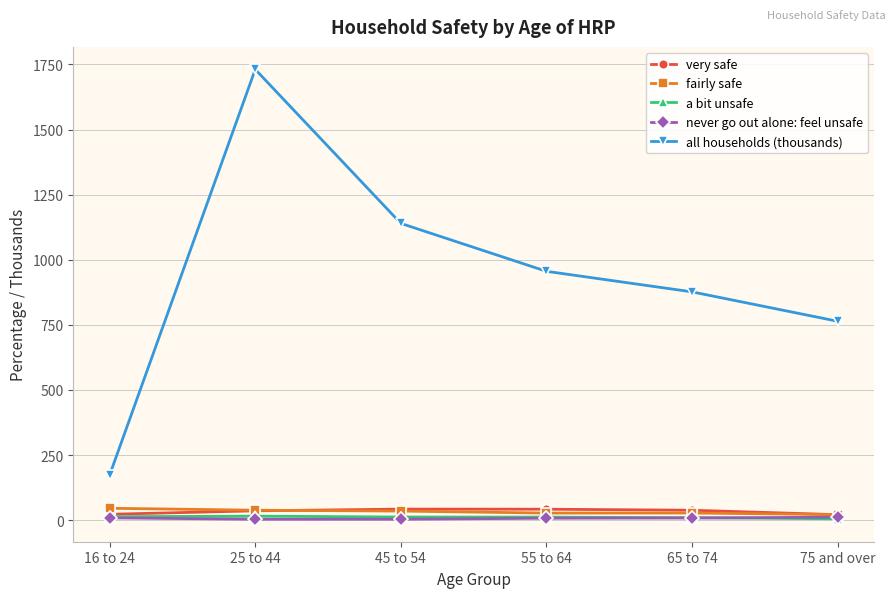

What is the difference between the maximum and minimum values in the very safe series?

21.3